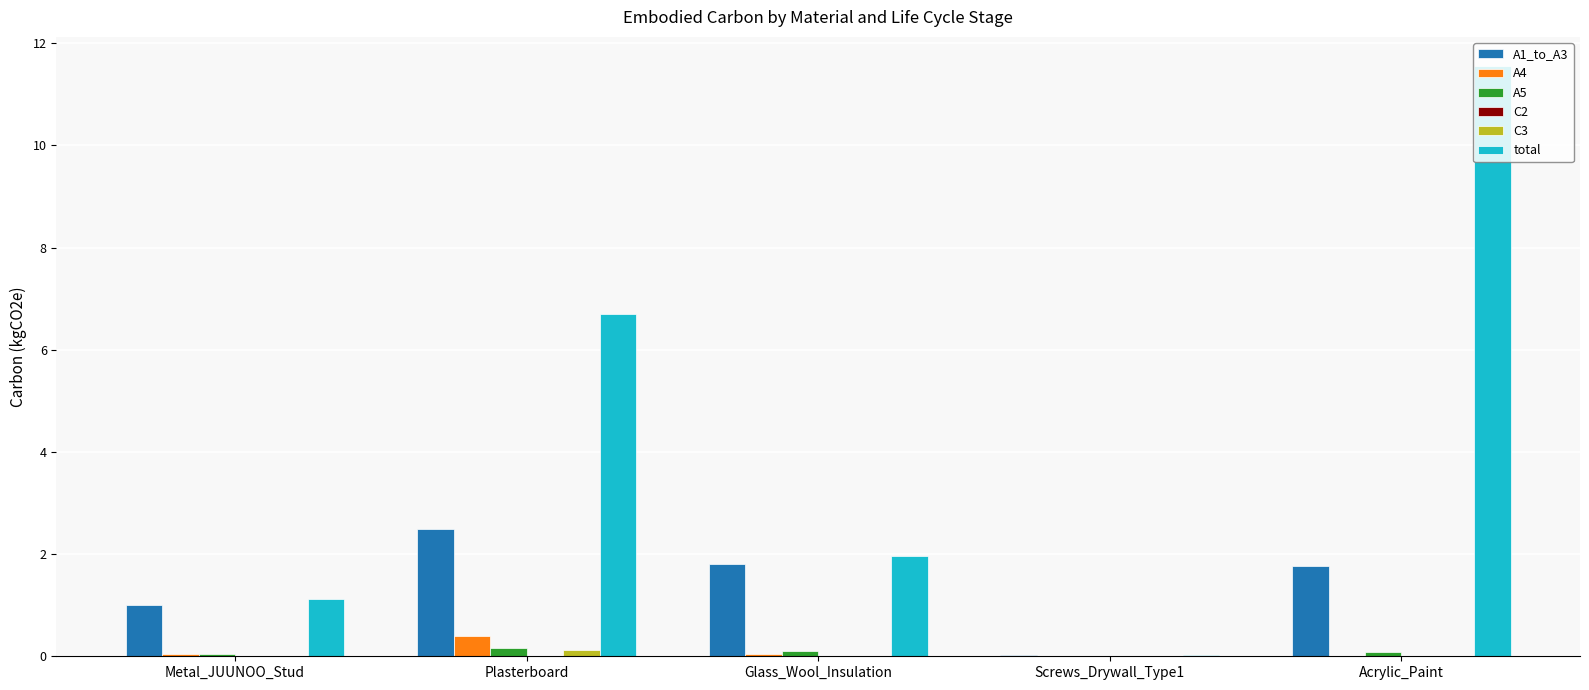

Which series has the widest spread of values?

total